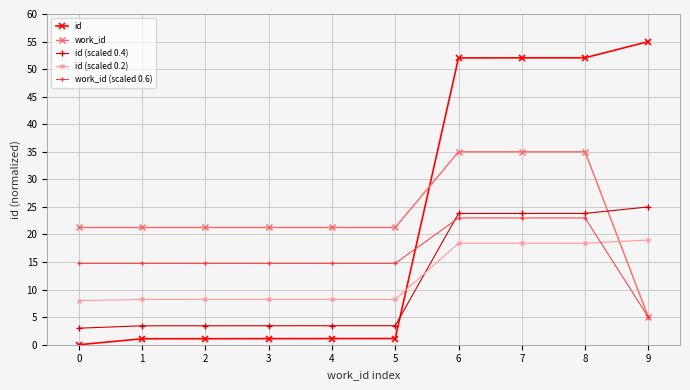

Which series has the widest spread of values?

id